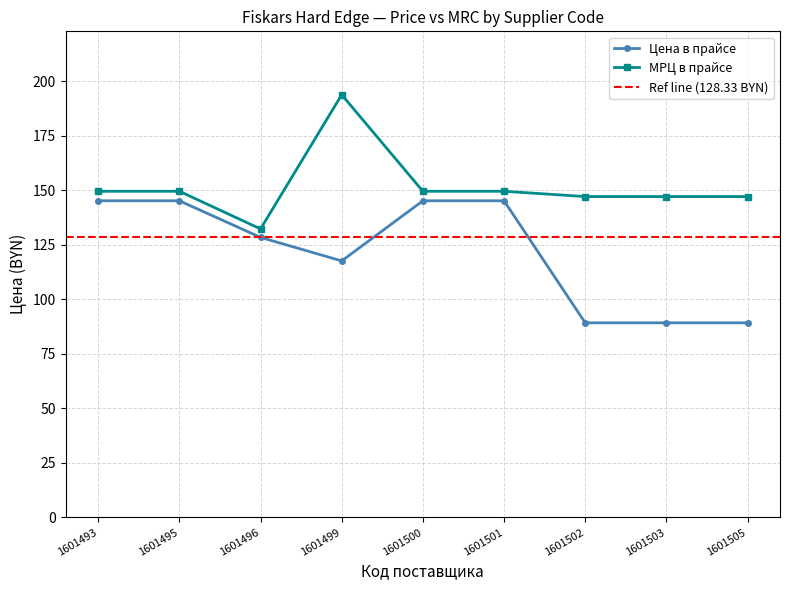

How many data points in МРЦ в прайсе are above 149?

5